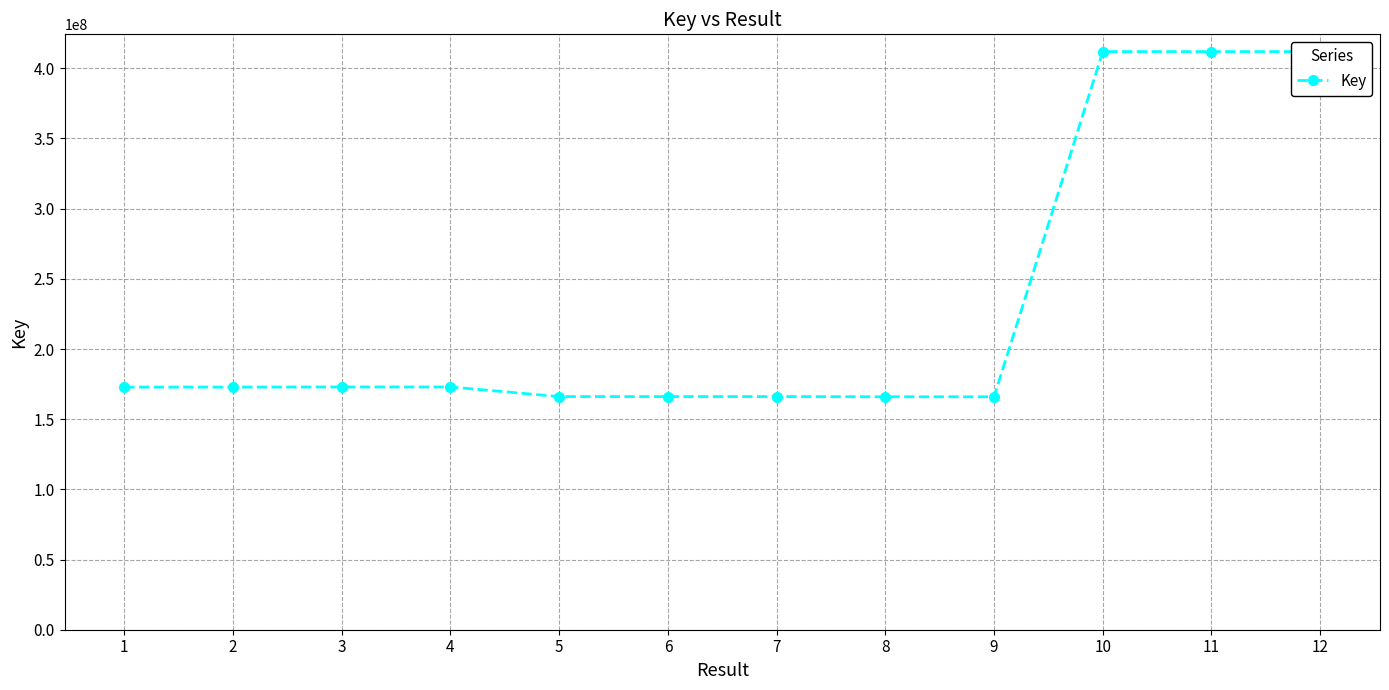

Is it true that the value at 6 is 75699374?

False